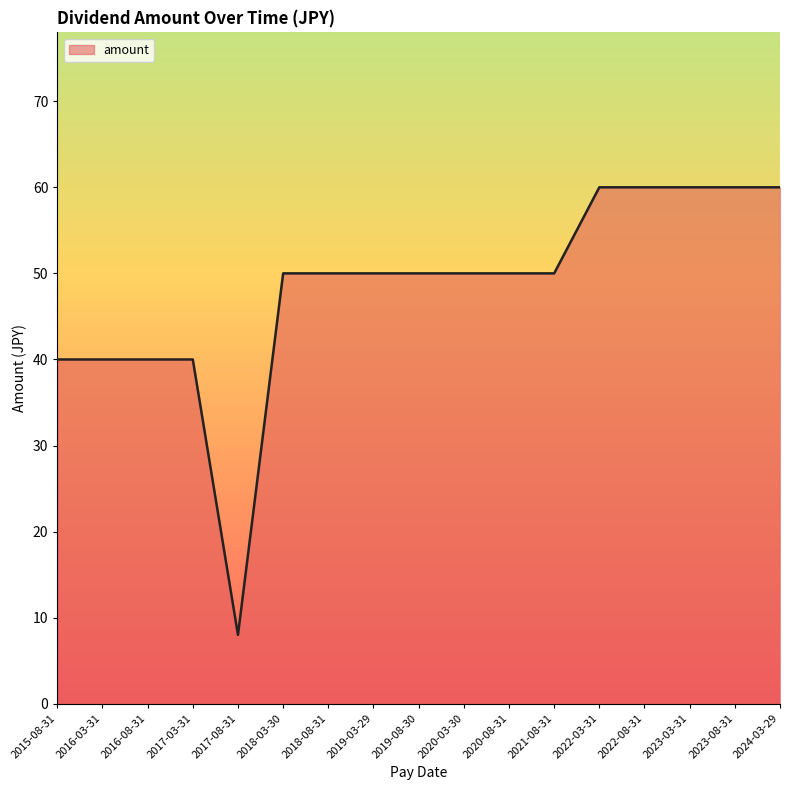

What is the change in value from 2020-08-31 to 2023-08-31?

+10